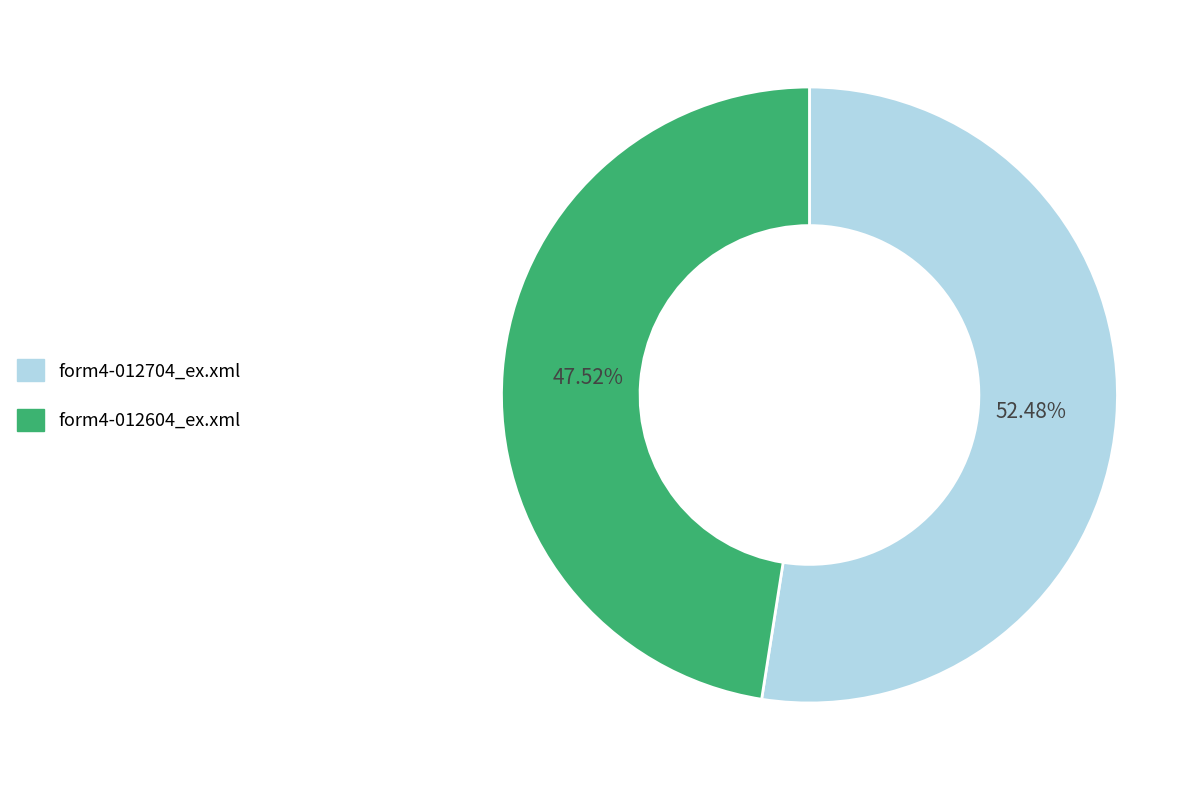

Which slice represents more than half of the pie?

form4-012704_ex.xml